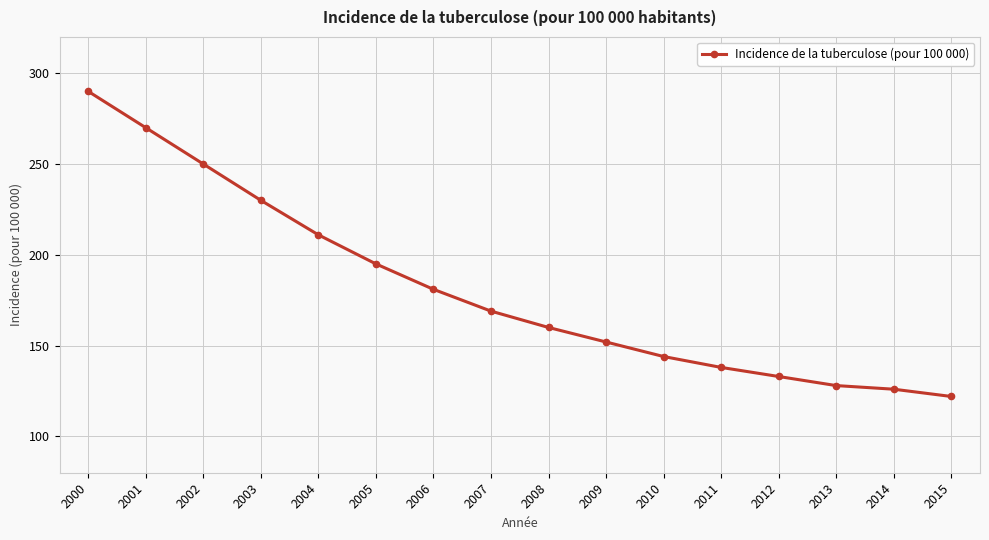

Reading left to right, list all the values displayed in this chart.

2000=290	2001=270	2002=250	2003=230	2004=211	2005=195	2006=181	2007=169	2008=160	2009=152	2010=144	2011=138	2012=133	2013=128	2014=126	2015=122